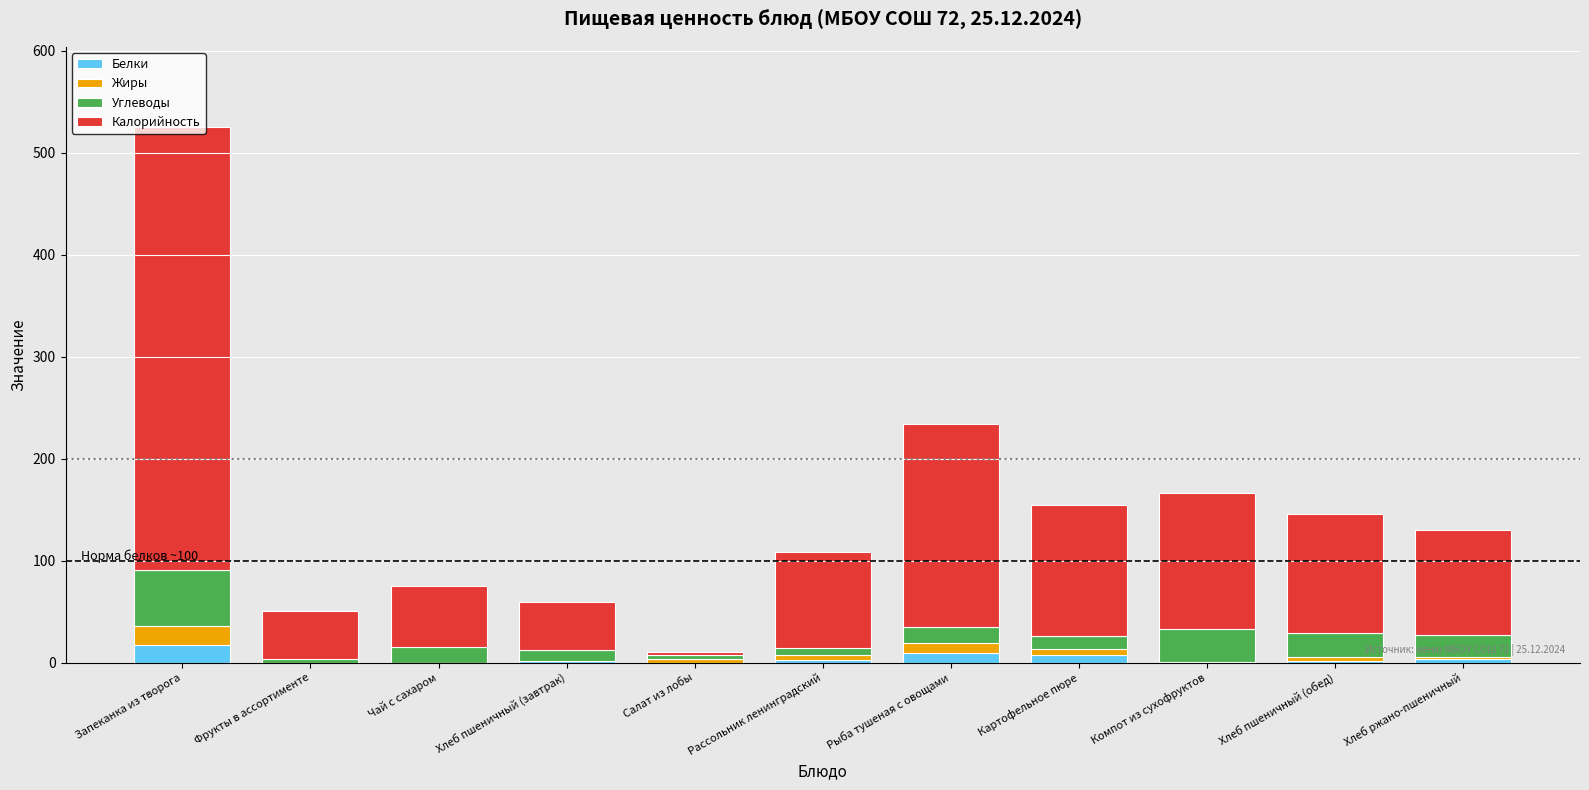

The Белки series shows 0 at Чай с сахаром. True or false?

True